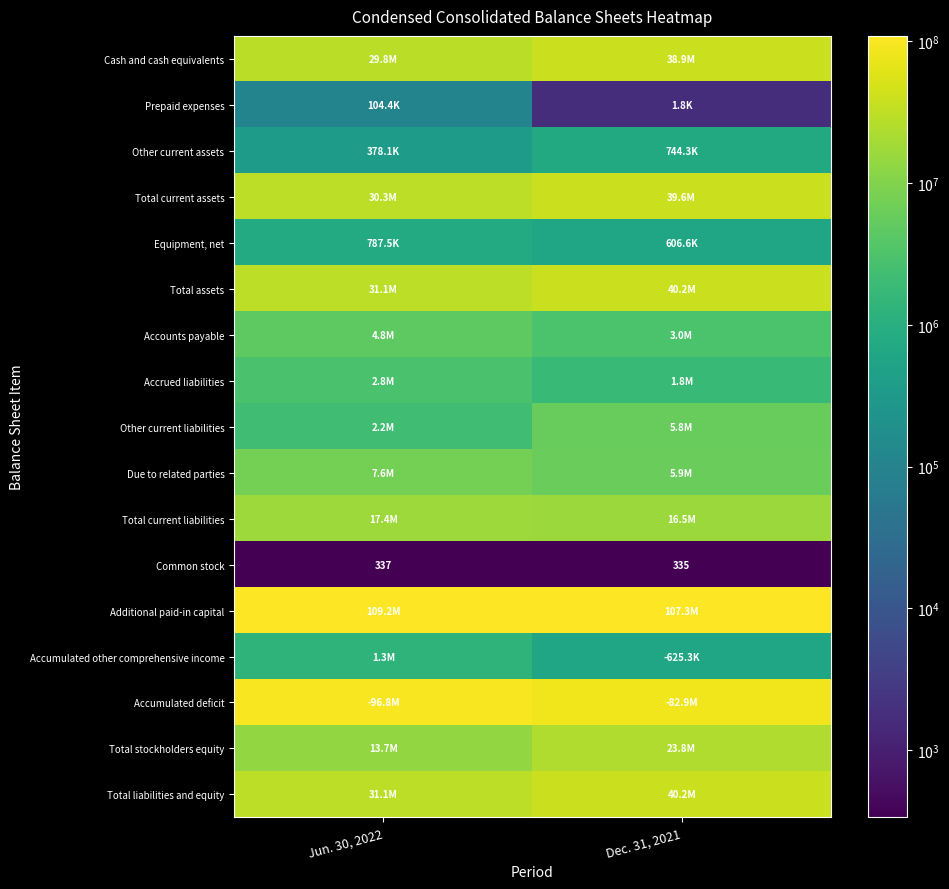

Rank the categories by Common stock value from lowest to highest.

Dec. 31, 2021, Jun. 30, 2022